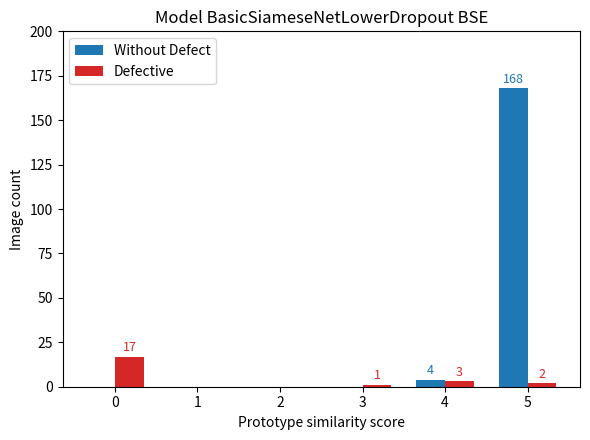

What is the sum of the Without Defect values at 2 and 5?

168